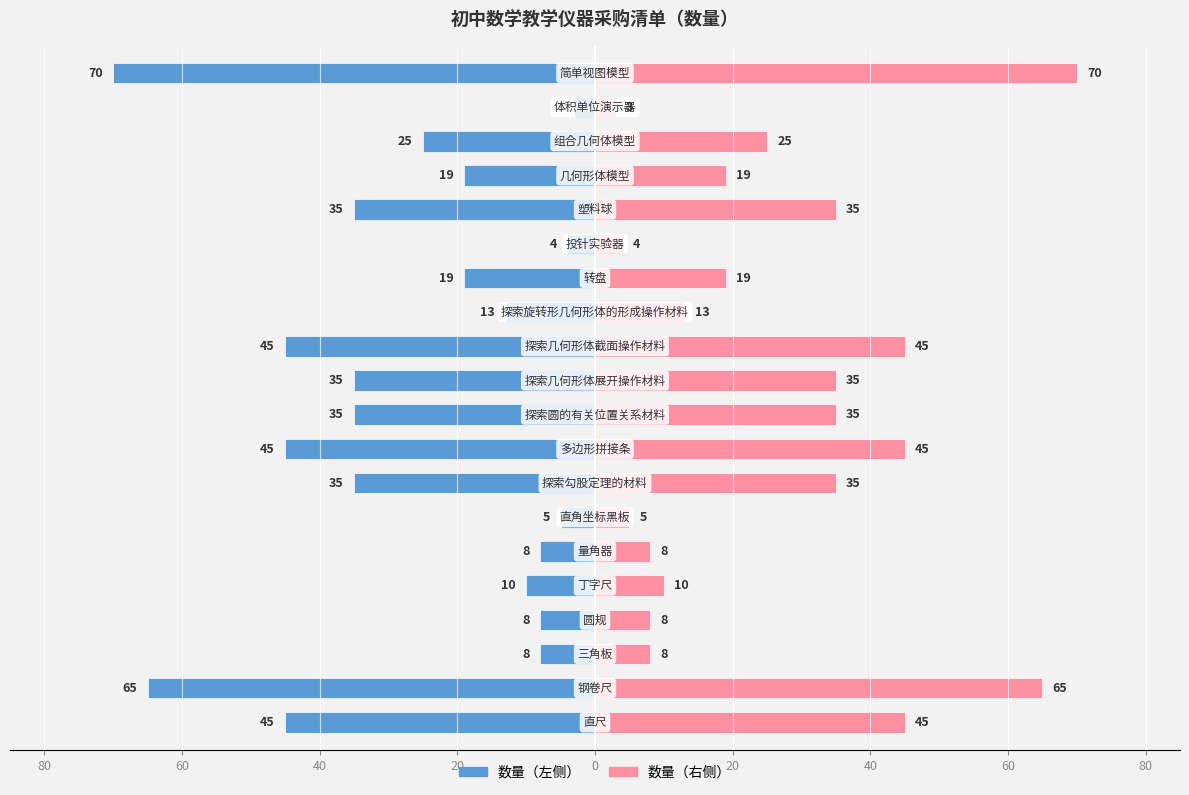

What is the difference between the highest and lowest values at 16?

38